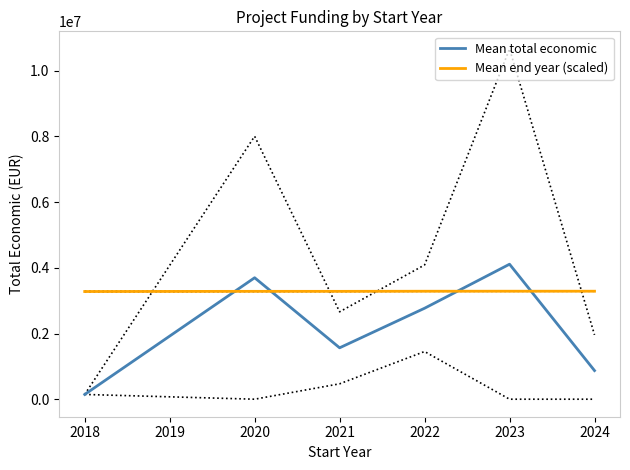

What is the lowest value of the Mean end year (scaled) series?

3278217.2